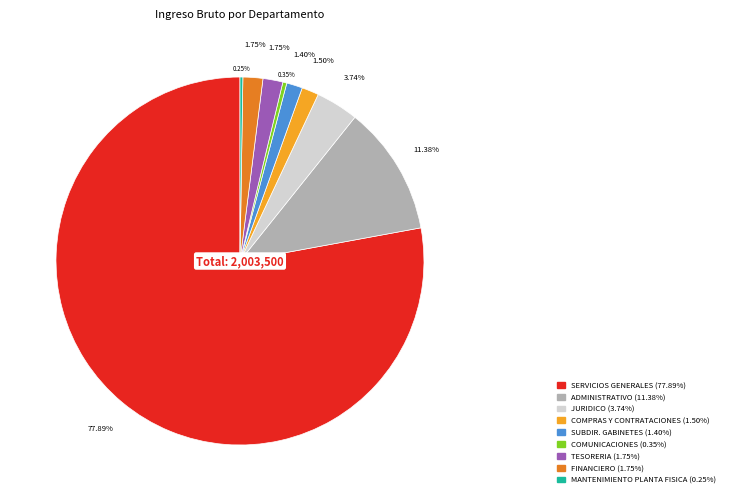

True or false: ADMINISTRATIVO accounts for 24% of the total.

False